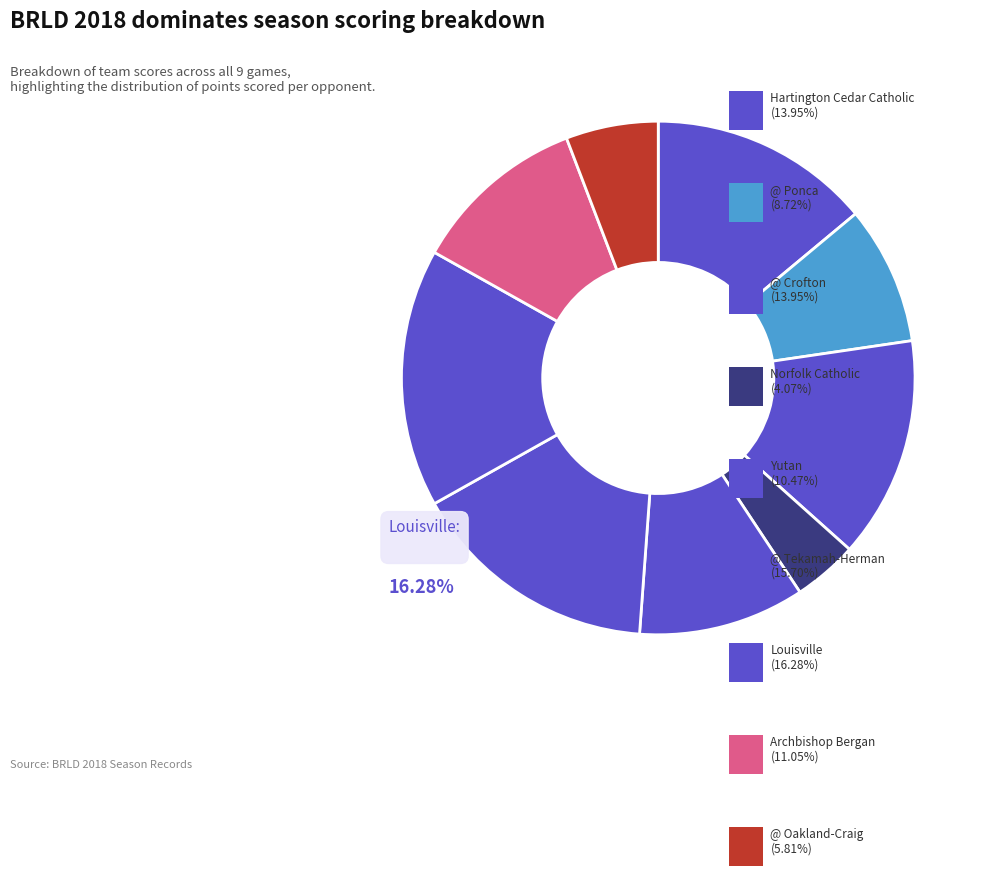

To the nearest percent, what is the average slice percentage?

11%